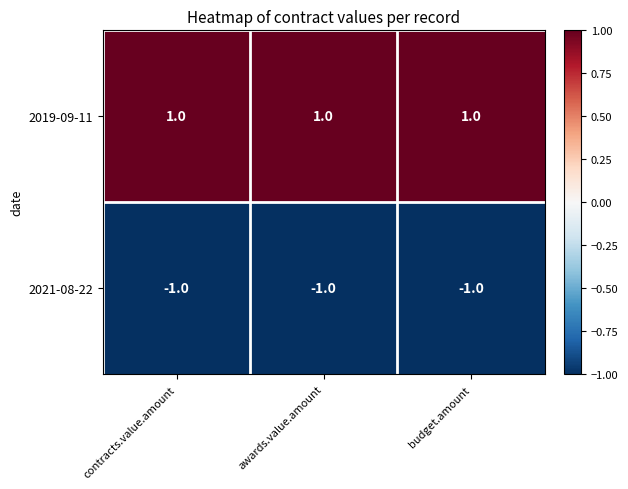

Is the value of 2019-09-11 at budget.amount greater than the value of 2021-08-22 at contracts.value.amount?

Yes